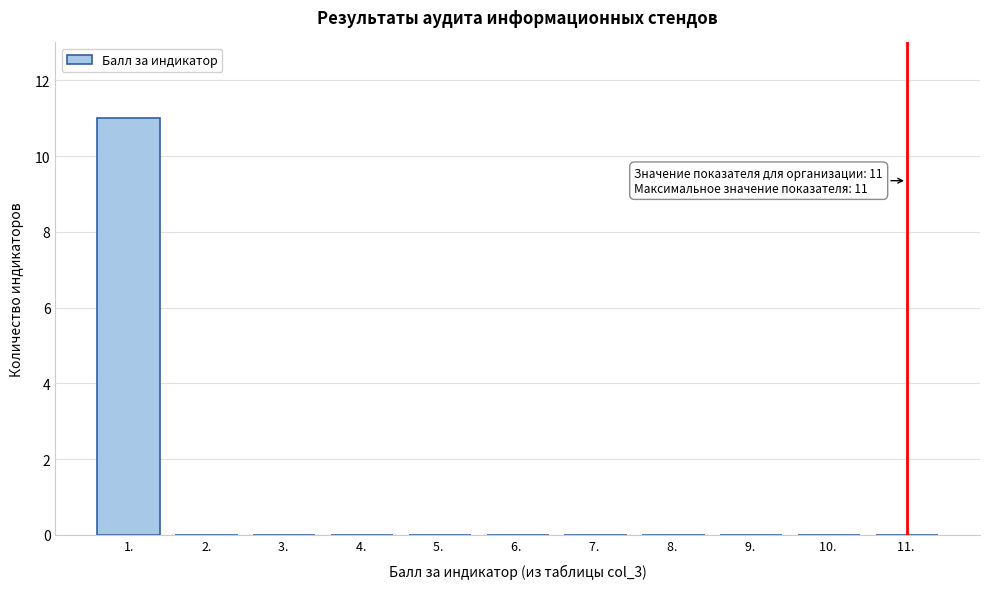

Reading left to right, what are all the values shown in this chart?

1.=11	2.=0	3. =0	4. =0	5. =0	6. =0	7. =0	8. =0	9. =0	10. =0	11. =0